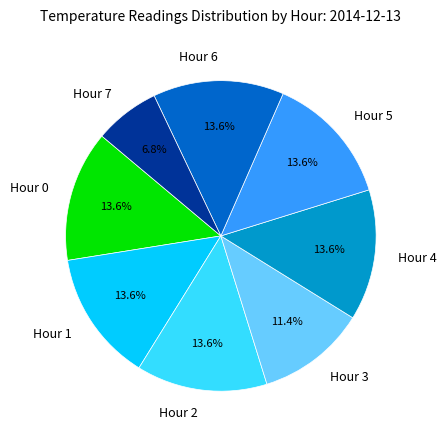

To the nearest percent, what portion does Hour 3 represent?

11%